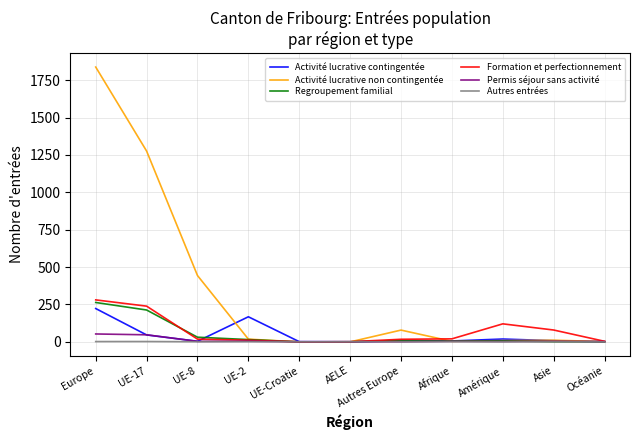

Where is Activité lucrative non contingentée nearest to the value 918?

UE-17